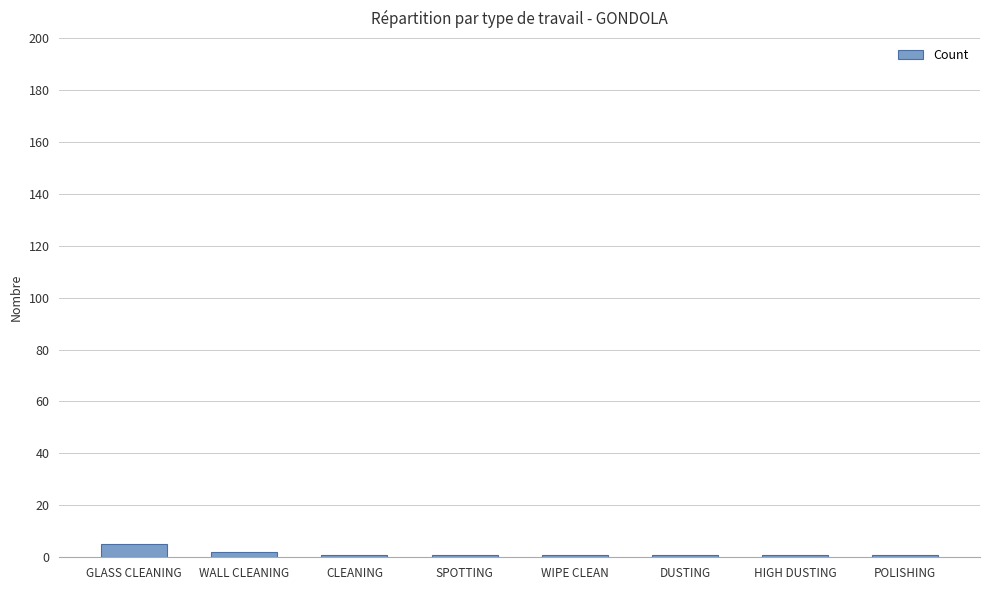

What is the difference between the maximum and minimum values?

4